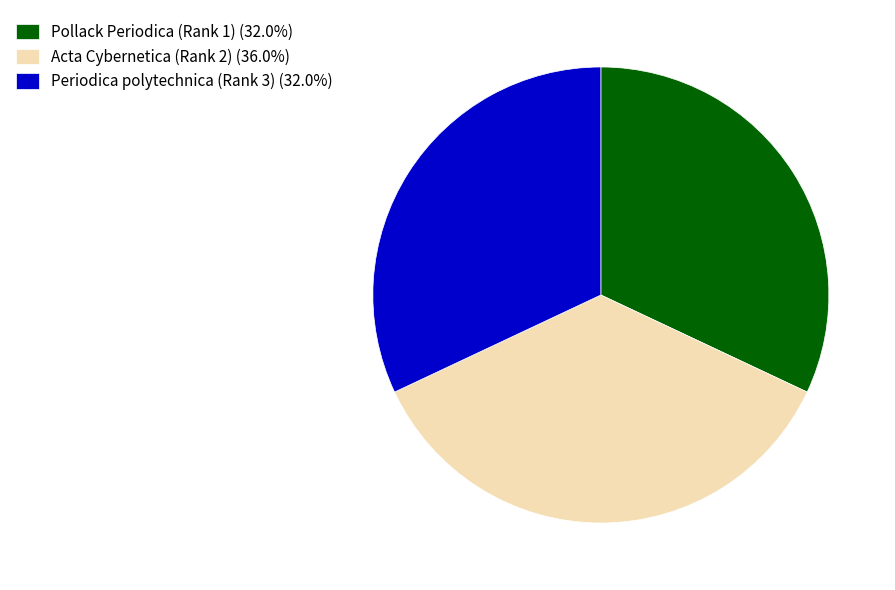

What is the ratio of the value at Acta Cybernetica (Rank 2) (36.0%) to the value at Periodica polytechnica (Rank 3) (32.0%)?

1.1